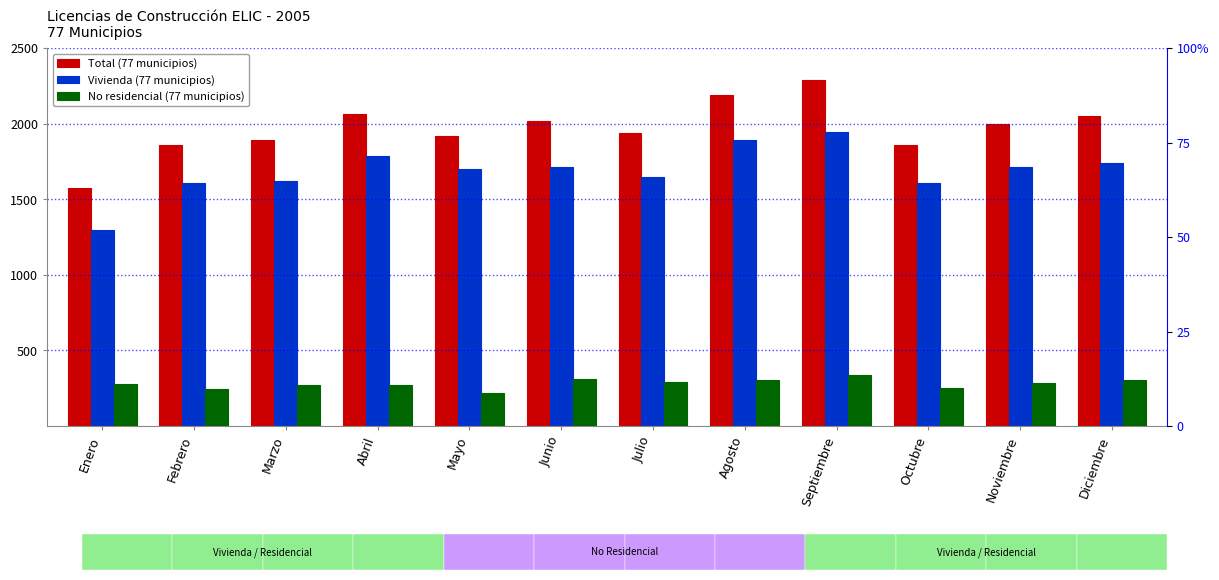

How many groups of bars are there?

12